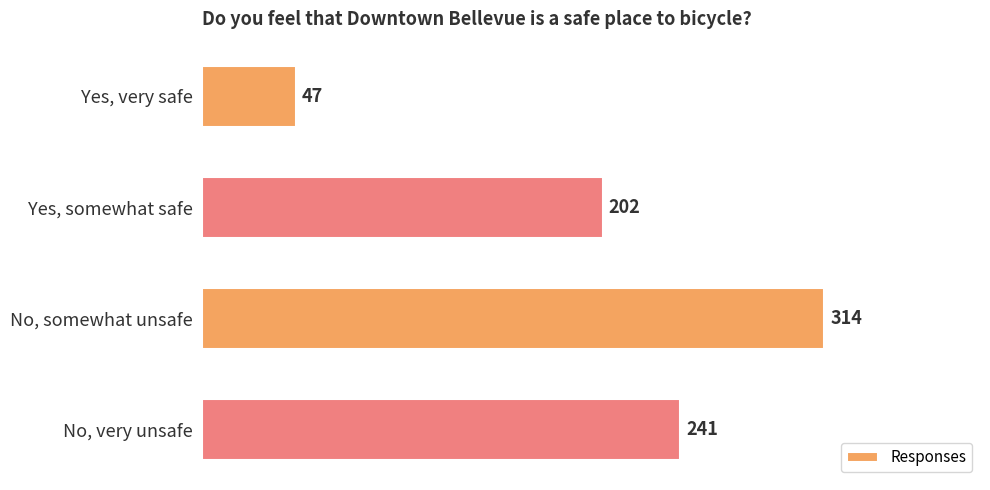

Count the number of data series in this chart.

1